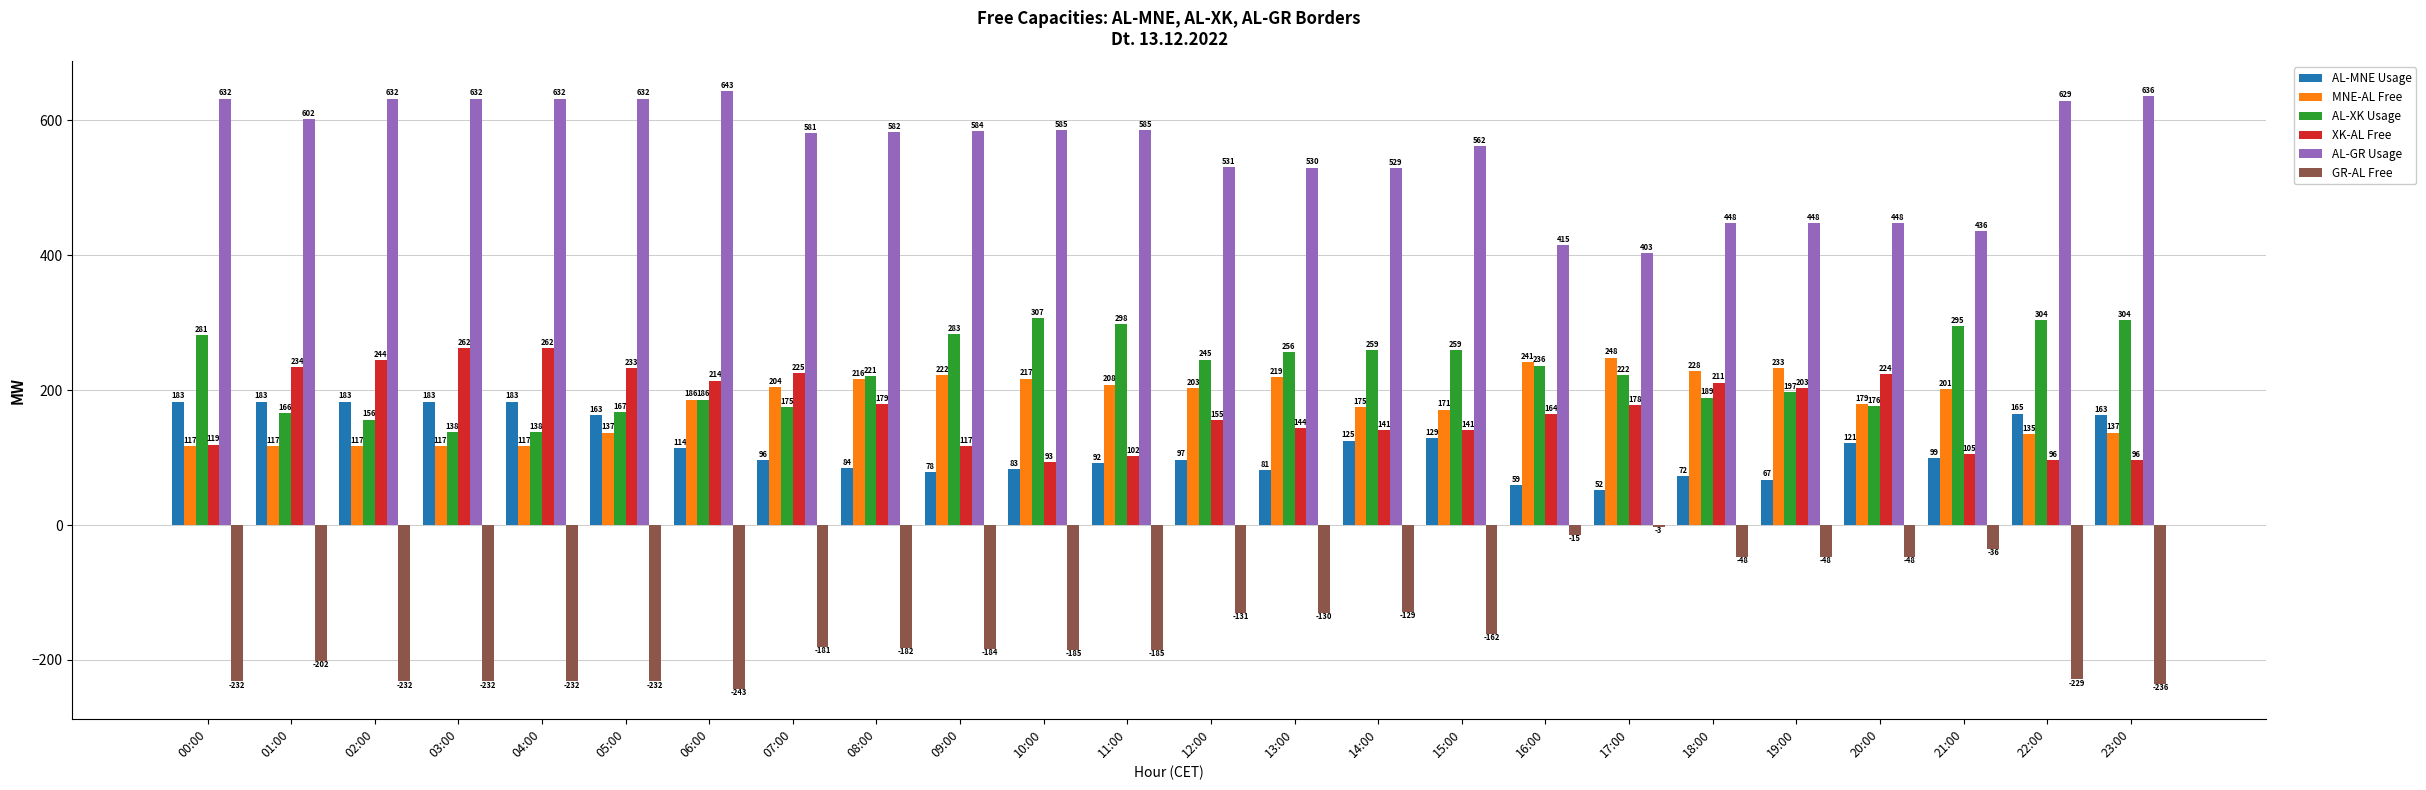

What is the average value of the AL-GR Usage series?

556